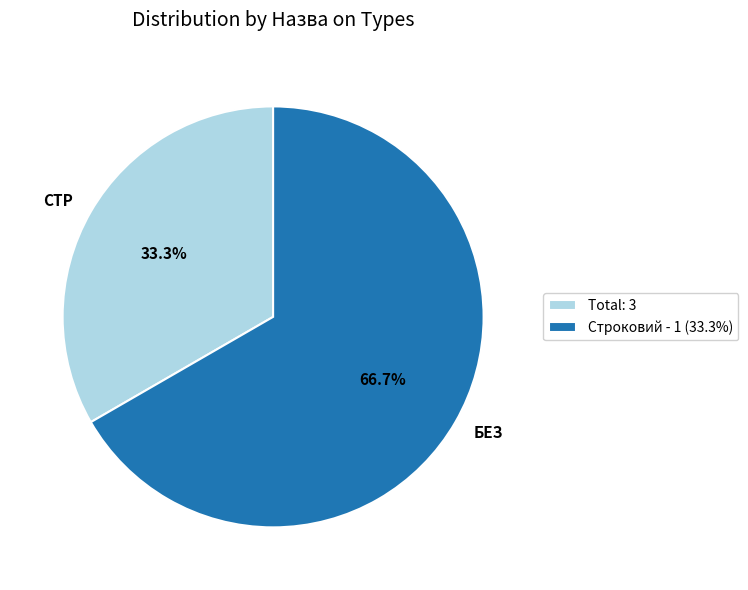

Combined, what portion of the pie is СТР and БЕЗ?

100.0%